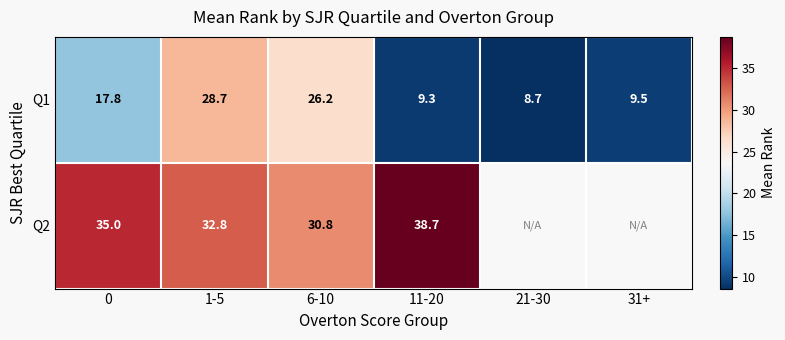

Is the value of Q1 at 21-30 greater than the value of Q2 at 1-5?

No